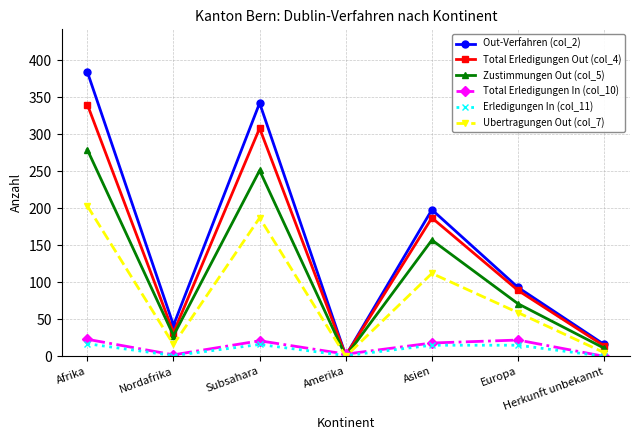

At how many categories does at least one series exceed 208?

2